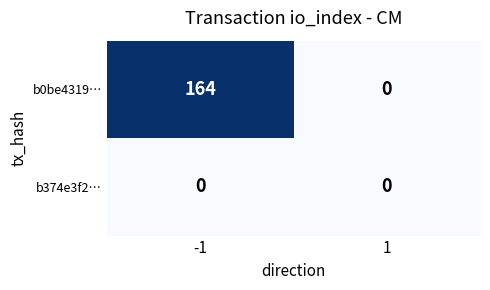

Reading left to right, transcribe all the data shown in this chart.

b0be4319…: 164	0
b374e3f2…: 0	0